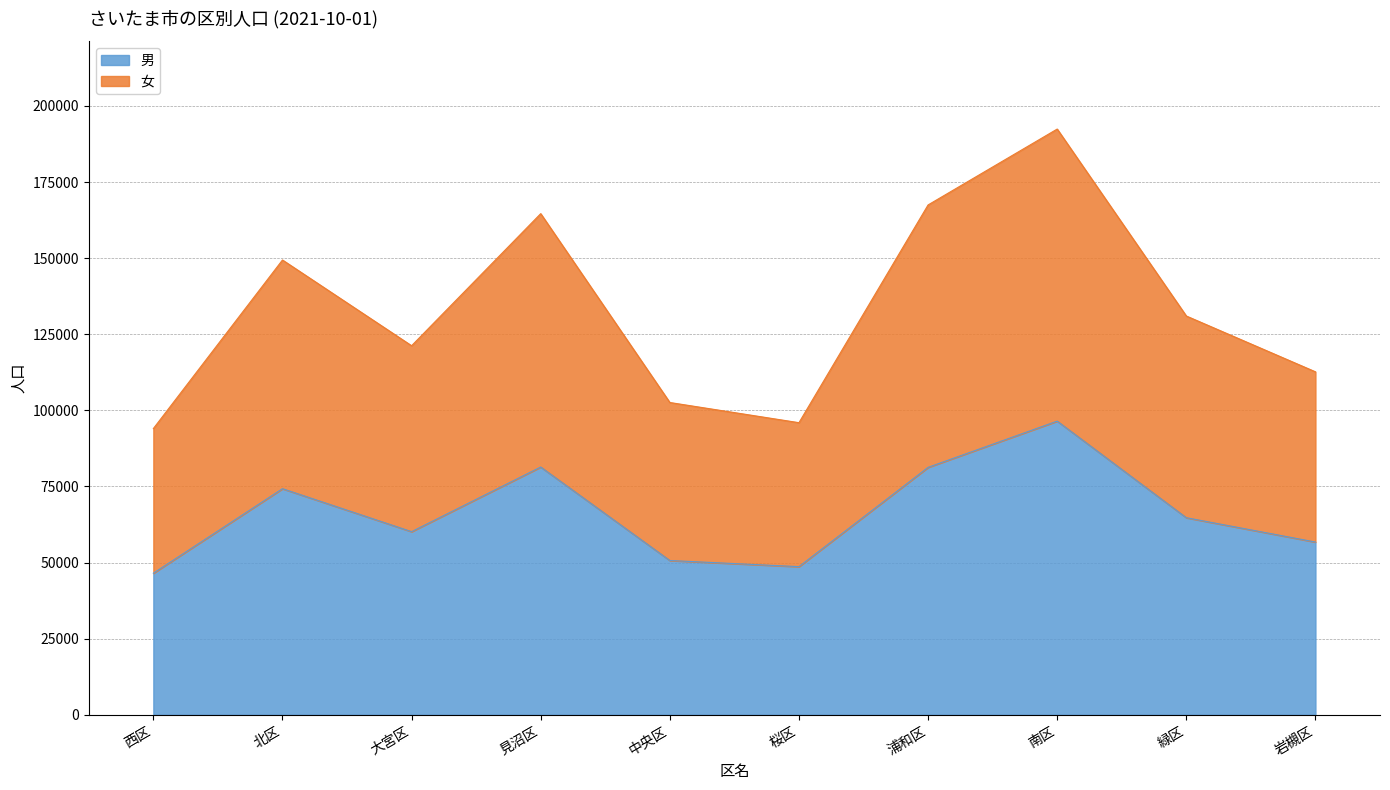

The value of 男 at 見沼区 is 81385. True or false?

True